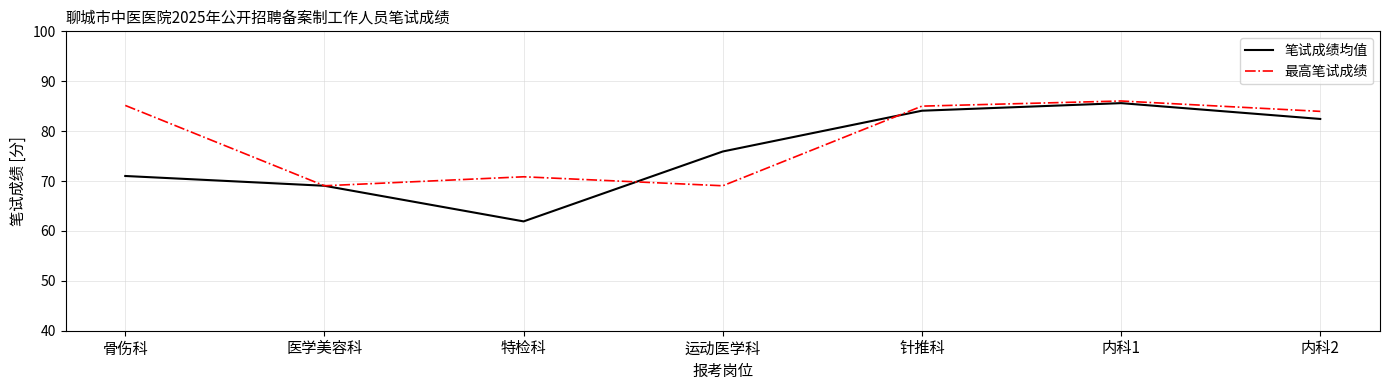

What is the difference between the second highest and second lowest values in the 最高笔试成绩 series?

16.1